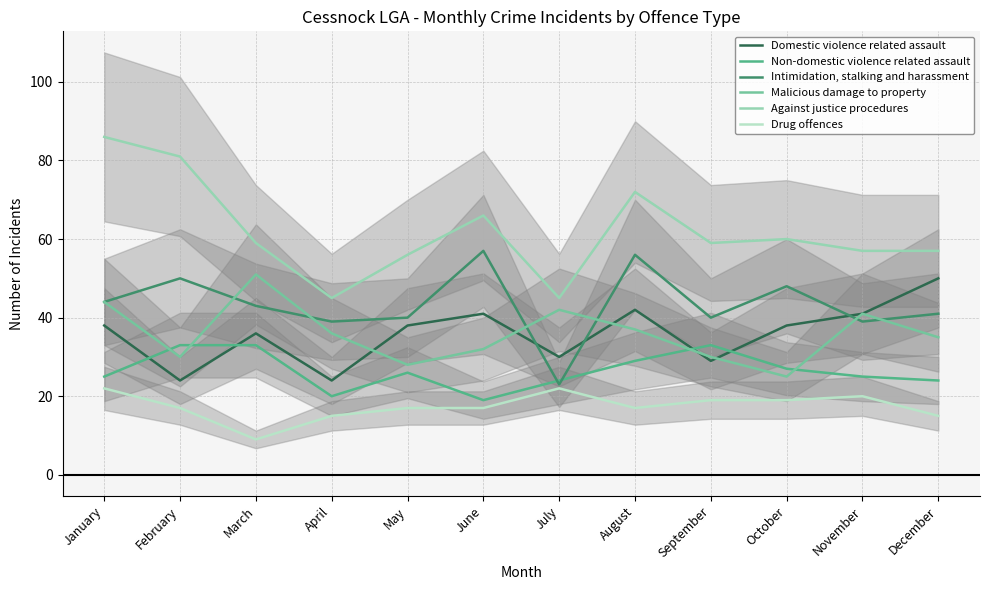

Between August and November, which series saw the biggest shift?

Intimidation, stalking and harassment